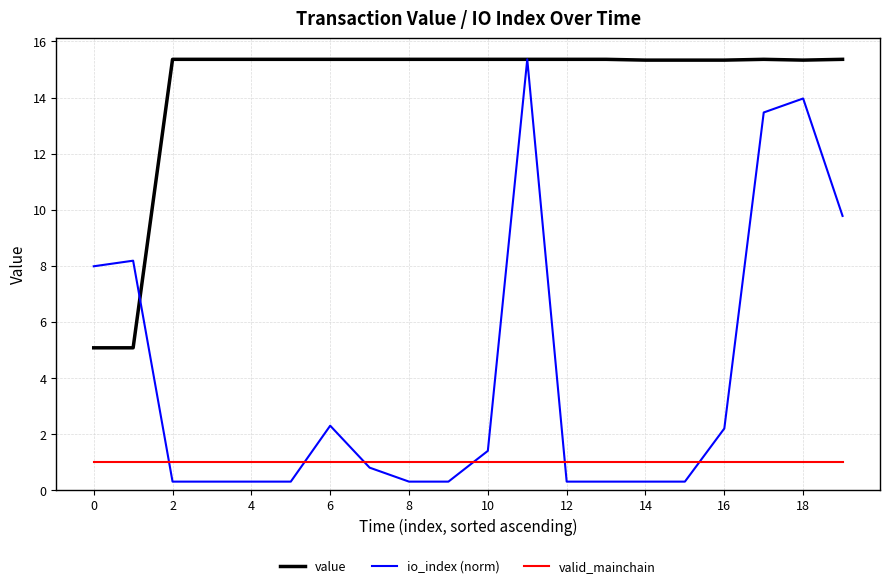

Which series has the largest range (max minus min)?

io_index (norm)